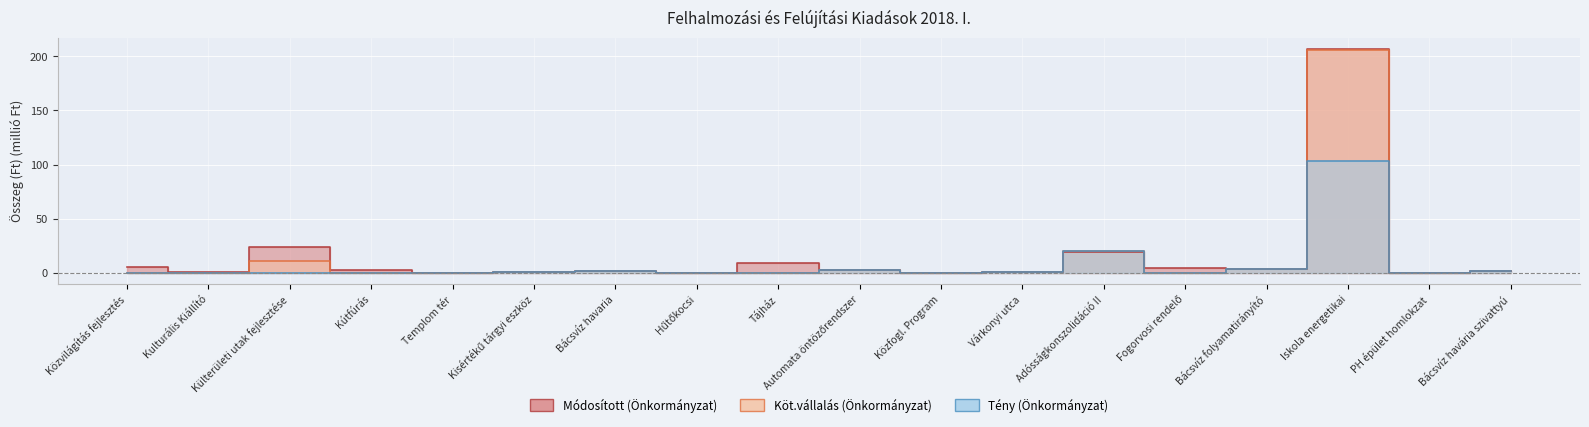

What position from the right is Automata öntözőrendszer?

9